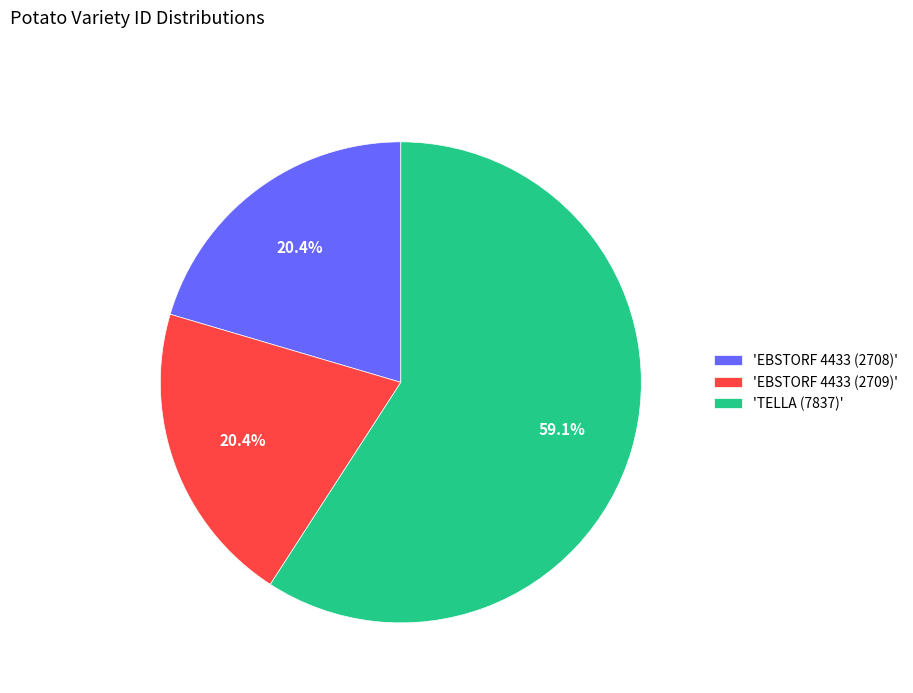

Which category has the biggest portion of the pie?

'TELLA (7837)'